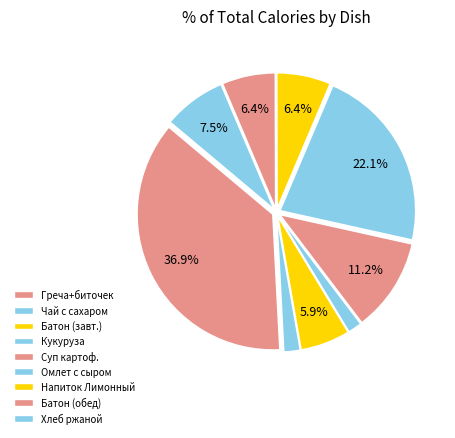

To the nearest percent, what is the combined percentage of Батон (обед) and Чай с сахаром?

8%